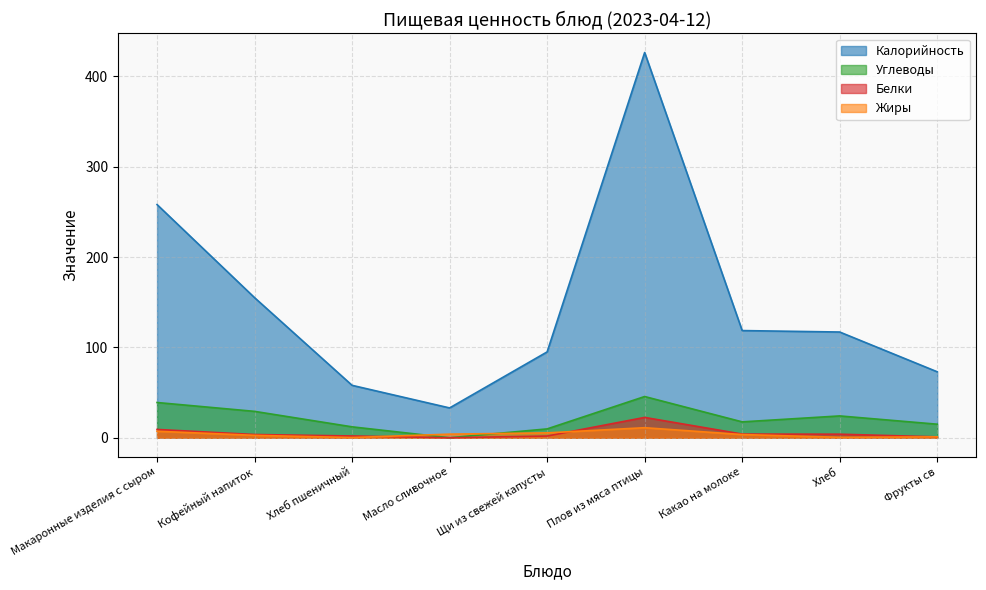

How many interior local peaks does the Калорийность series have?

1